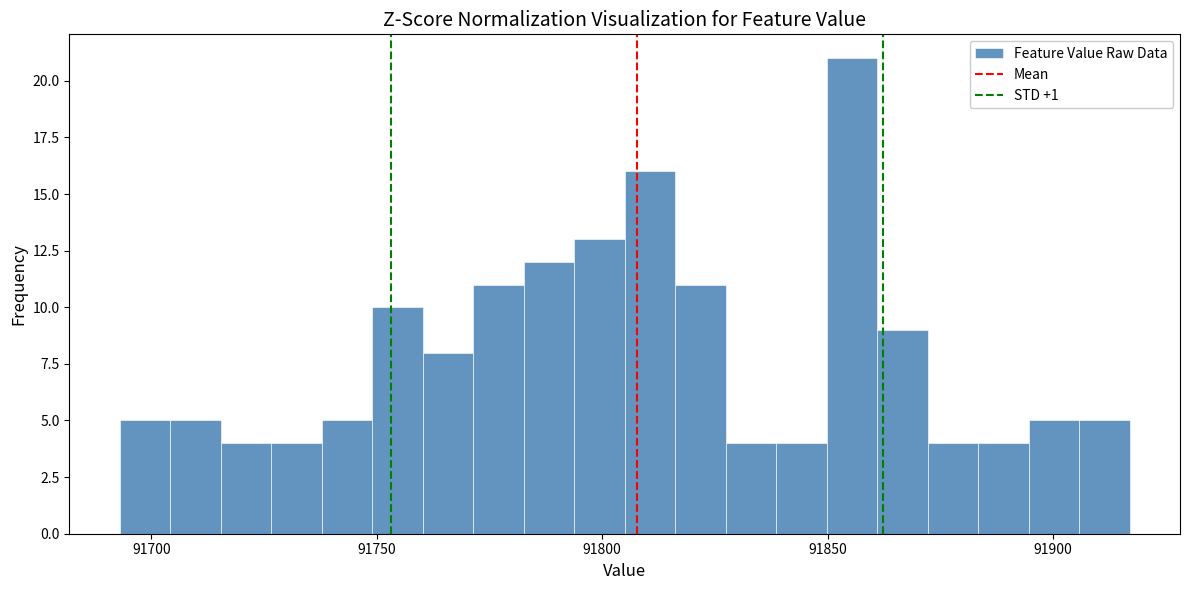

Around what value on the x-axis is the tallest bar? Give the approximate position of its centre, as read against the axis.

91855